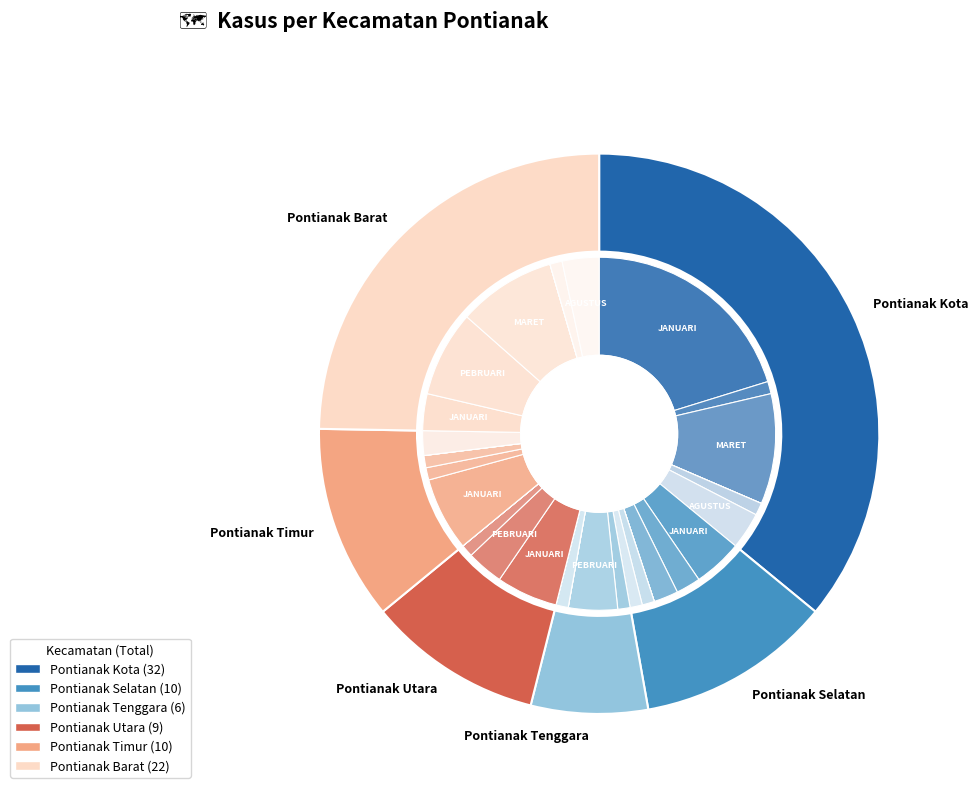

Is there a majority slice in this chart?

No